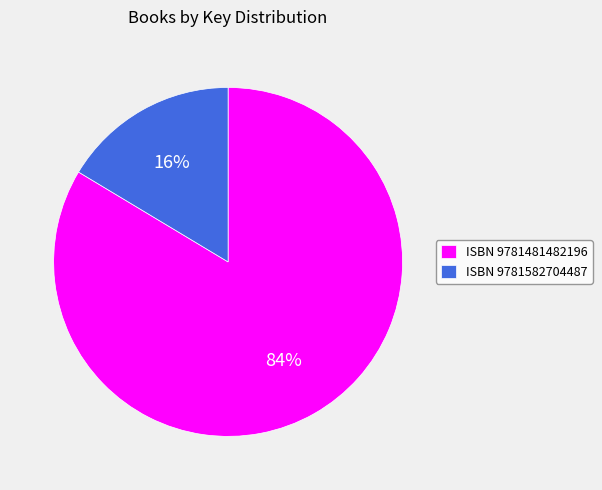

The ISBN 9781582704487 slice represents 22% of the pie. True or false?

False